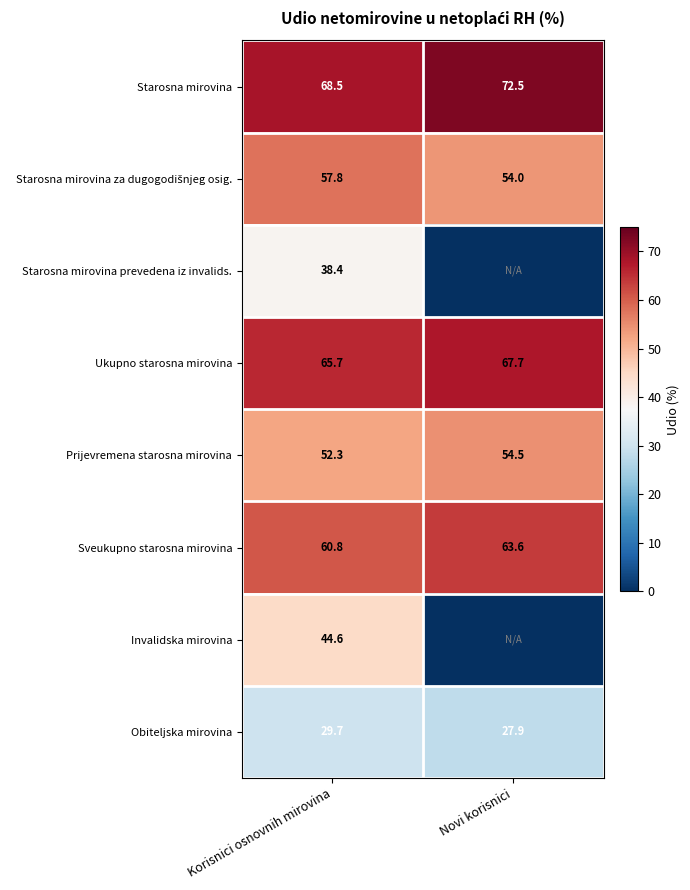

True or false: Starosna mirovina has a value of 123.3 at Novi korisnici.

False